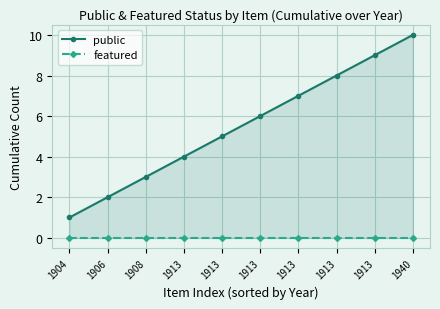

Rank the series at 1913 from lowest to highest value.

featured, public